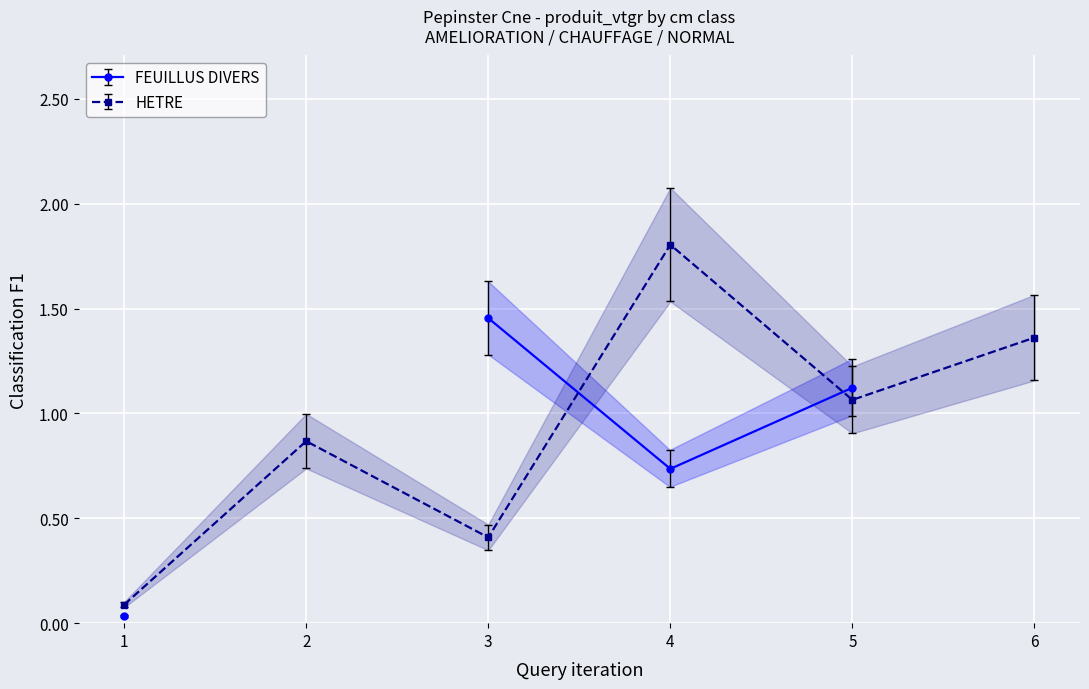

List the labels in order of HETRE value, largest first.

4, 6, 5, 2, 3, 1